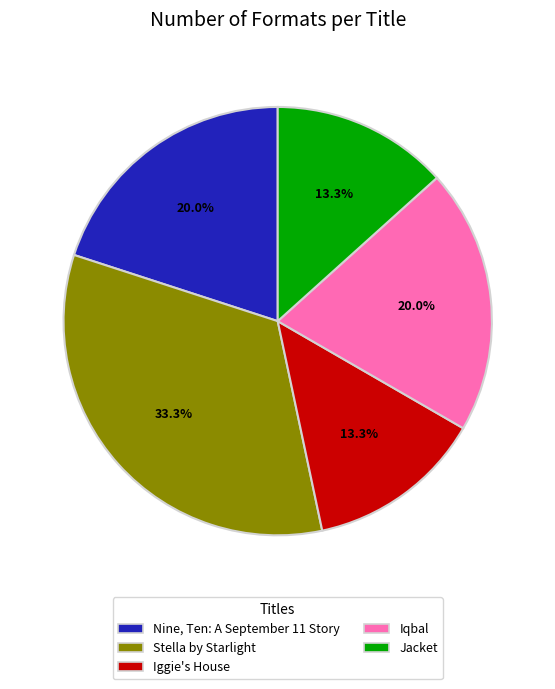

To the nearest percent, what is the difference between the largest and smallest slice percentages?

20%